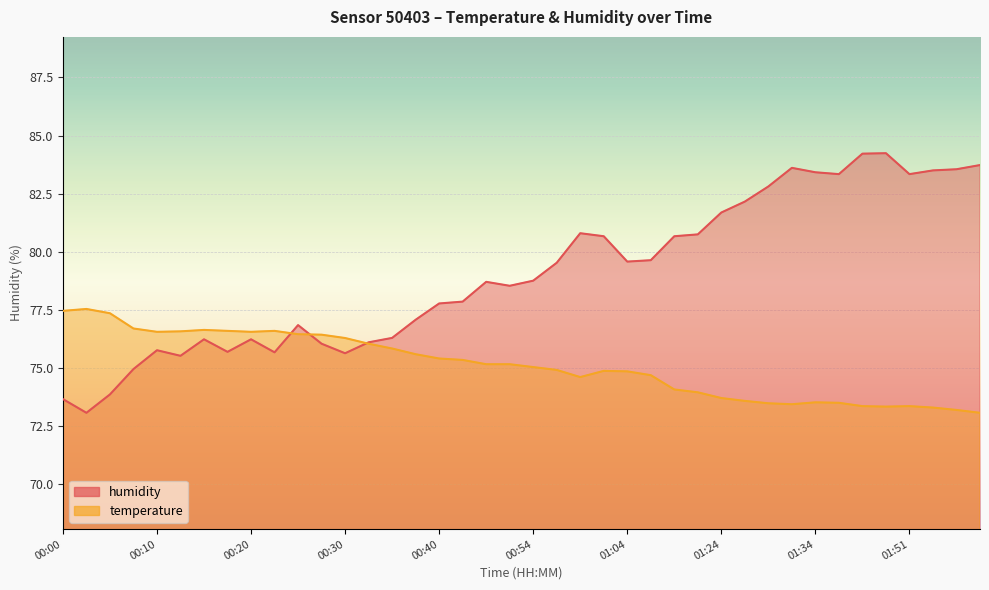

Which series has the largest total across all categories?

humidity